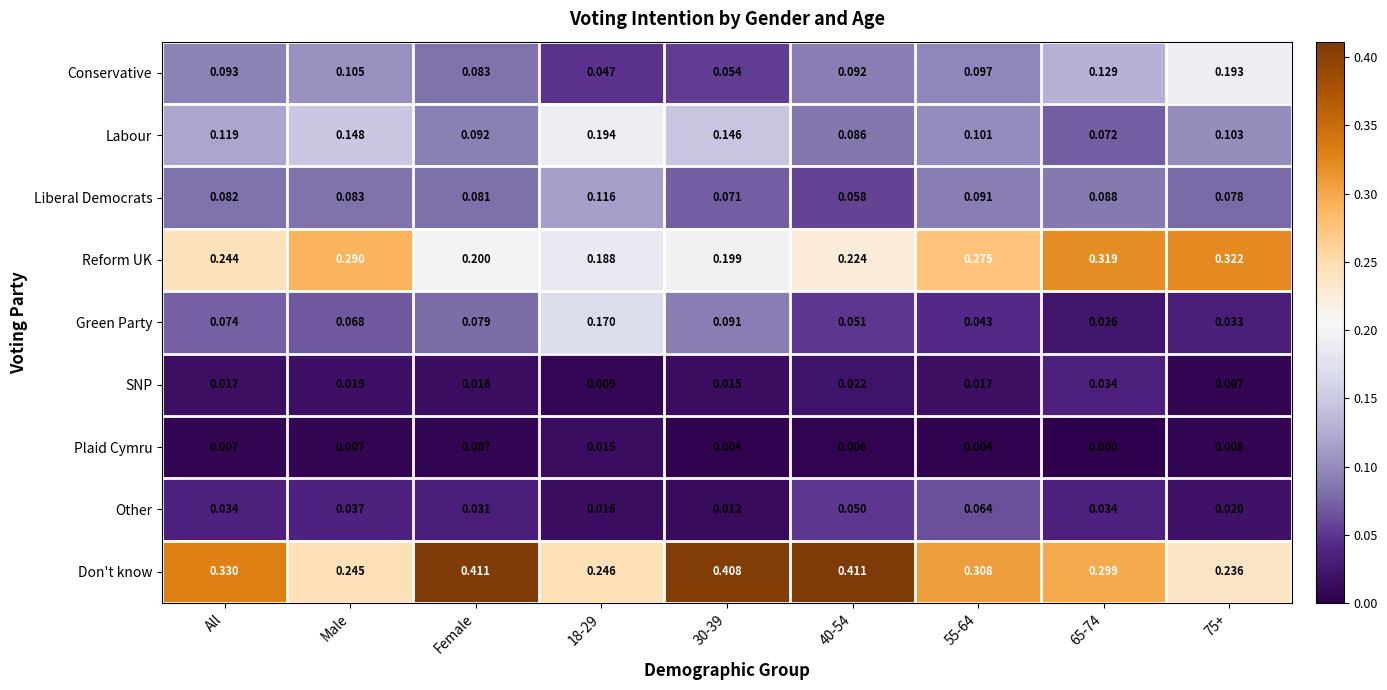

Is the value of Reform UK at 65-74 greater than the value of Green Party at 18-29?

Yes